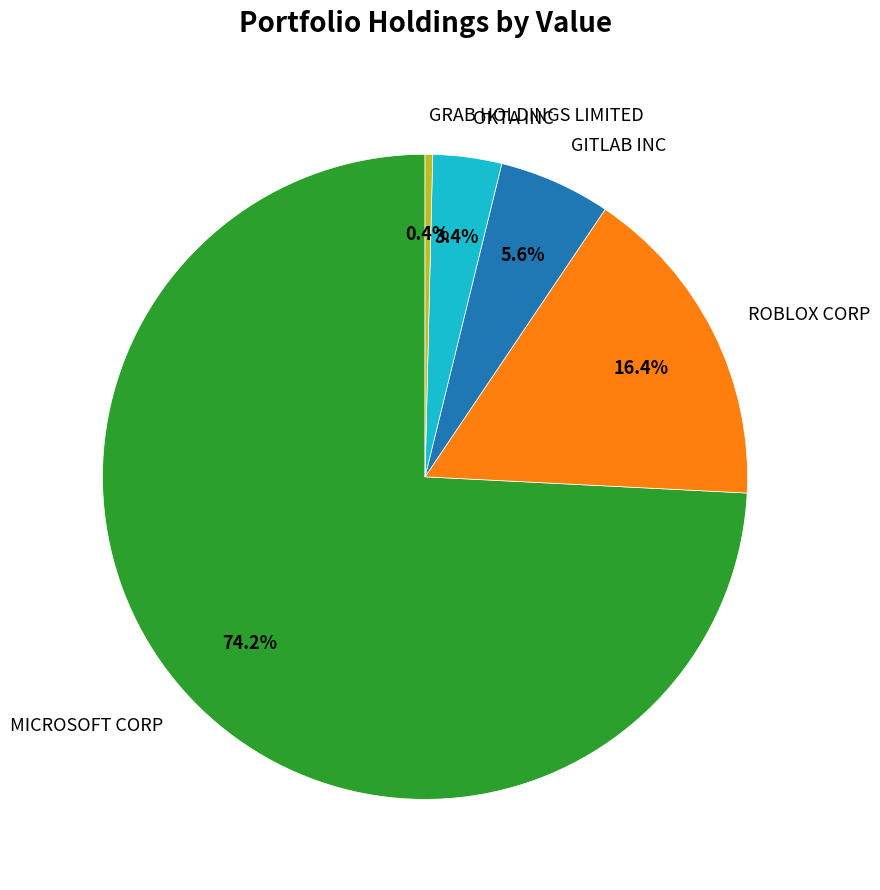

The MICROSOFT CORP slice represents 74% of the pie. True or false?

True